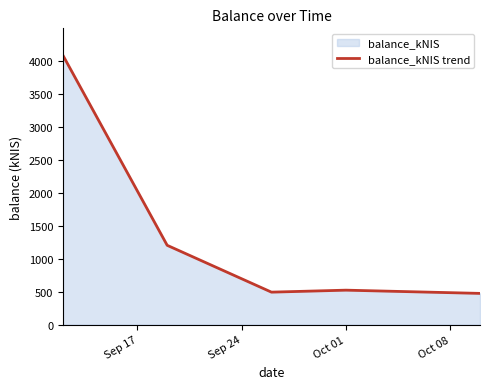

What is the greatest value displayed?

4082.7